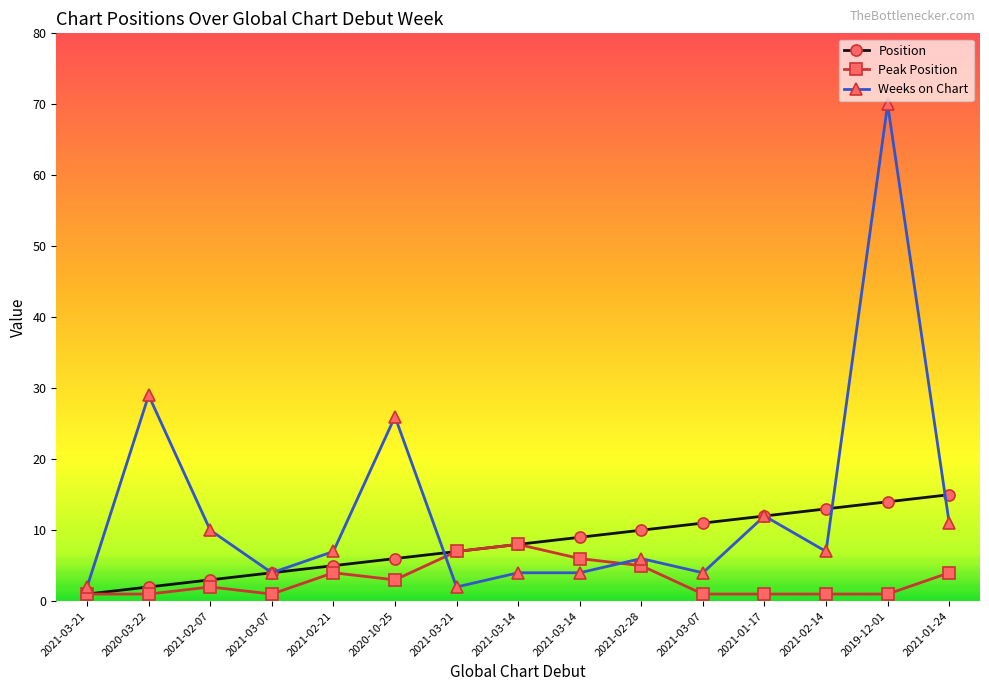

Where do Weeks on Chart and Peak Position first cross each other?

2020-10-25 and 2021-03-21